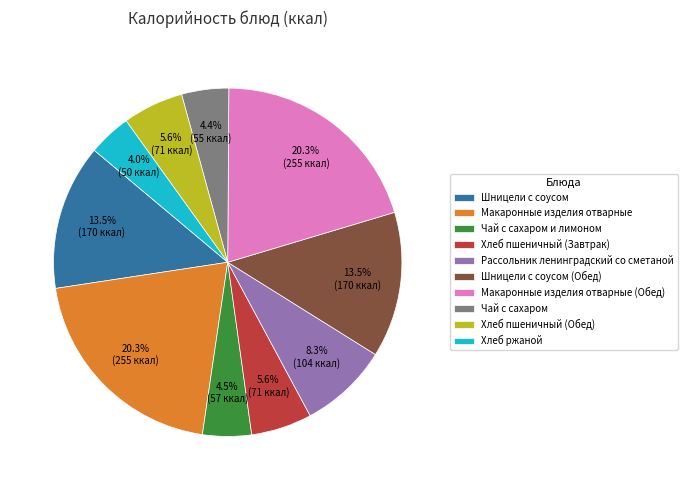

How many segments does this pie chart have?

10